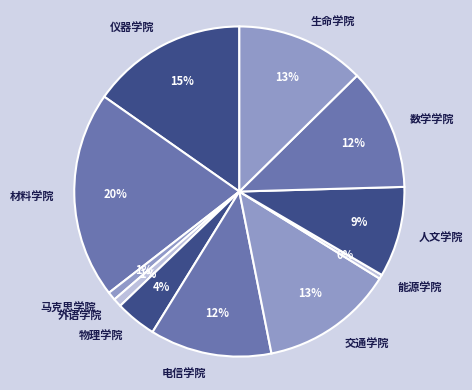

Is there any slice that represents more than half of the pie?

No